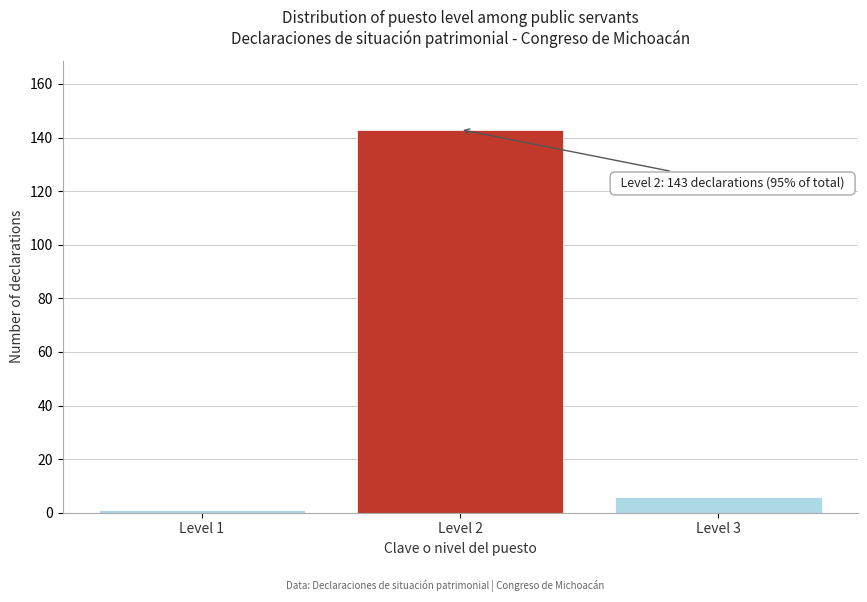

Reading left to right, what are all the values shown in this chart?

Level 1=1	Level 2=143	Level 3=6